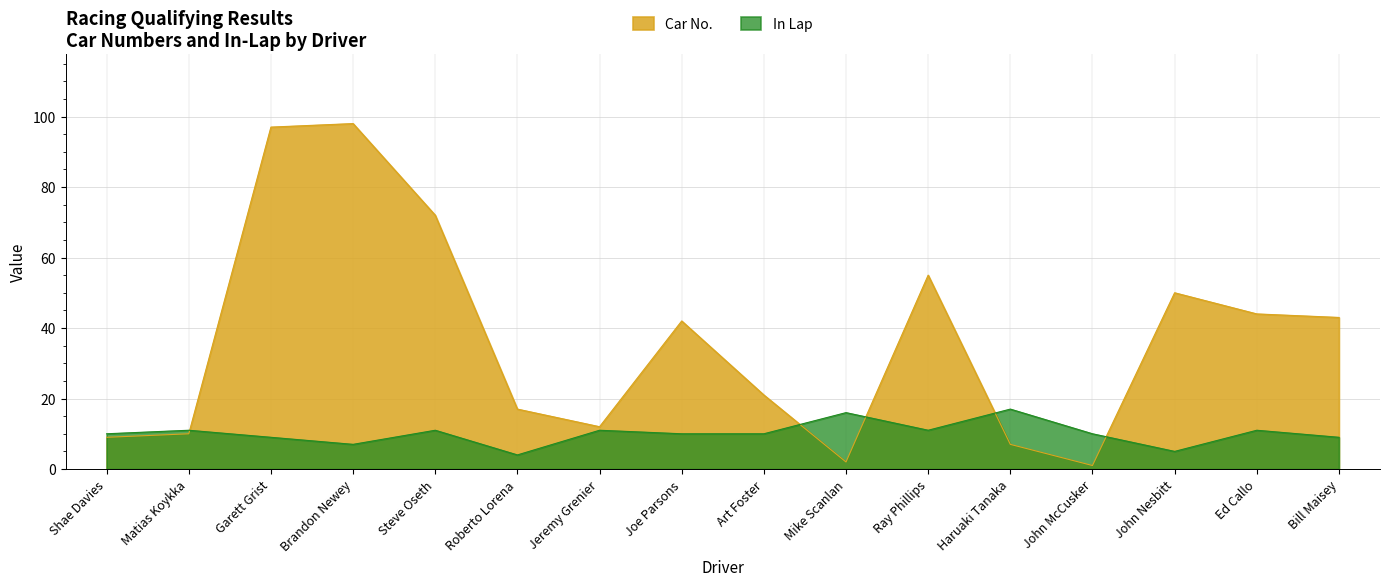

At which category does Car No. reach its first local peak?

Brandon Newey